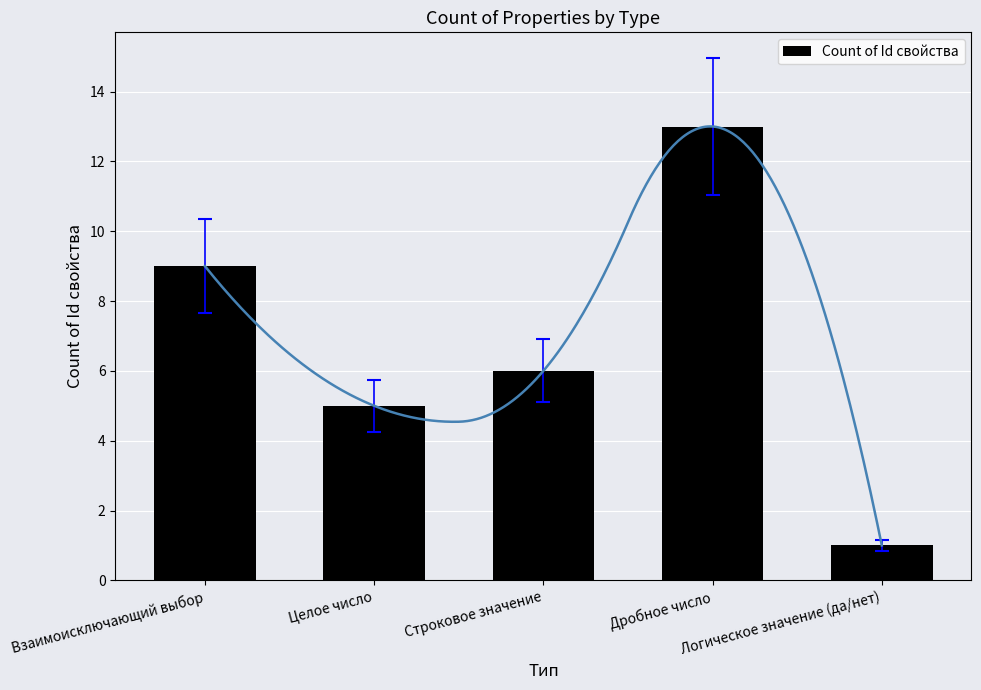

Reading right to left, extract all data points from this chart.

1	13	6	5	9